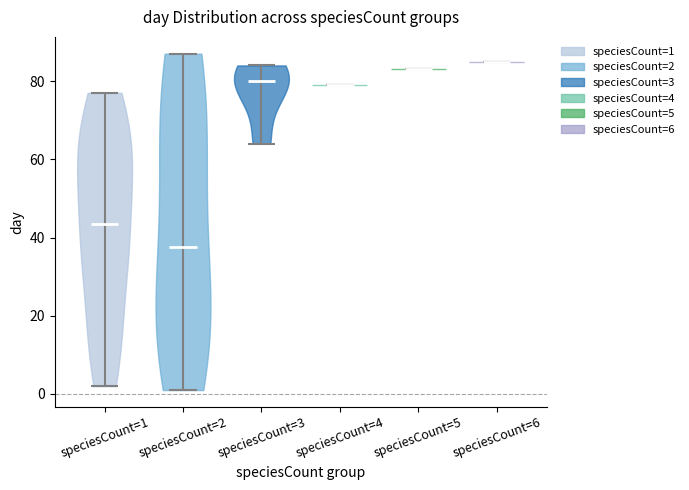

What is the lowest point the violin for speciesCount=6 reaches on the y-axis? The values are not printed on the chart, so give them approximately, as read against the axis.

86